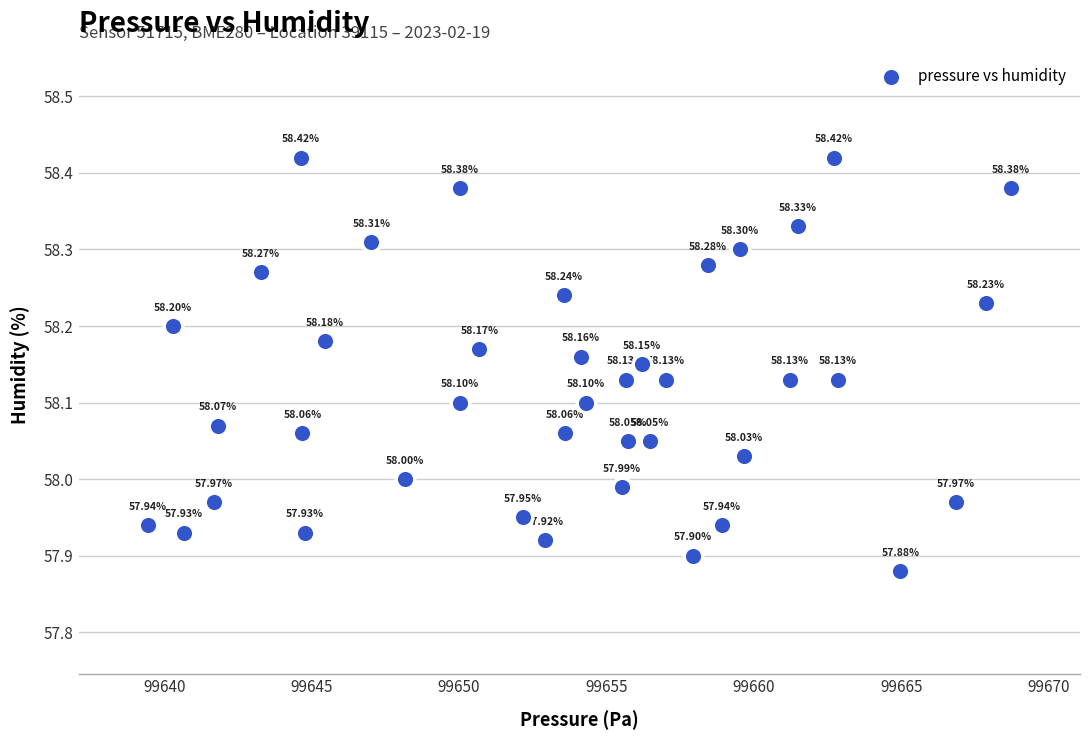

What is the range of Y values (max minus min)?

0.5